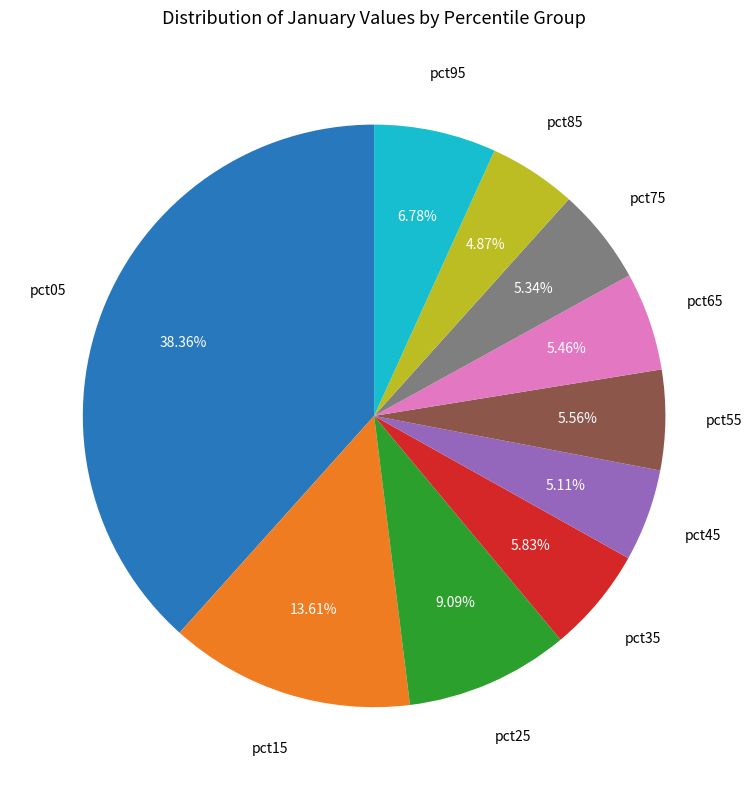

Combined, what portion of the pie is pct05 and pct25?

47.4%